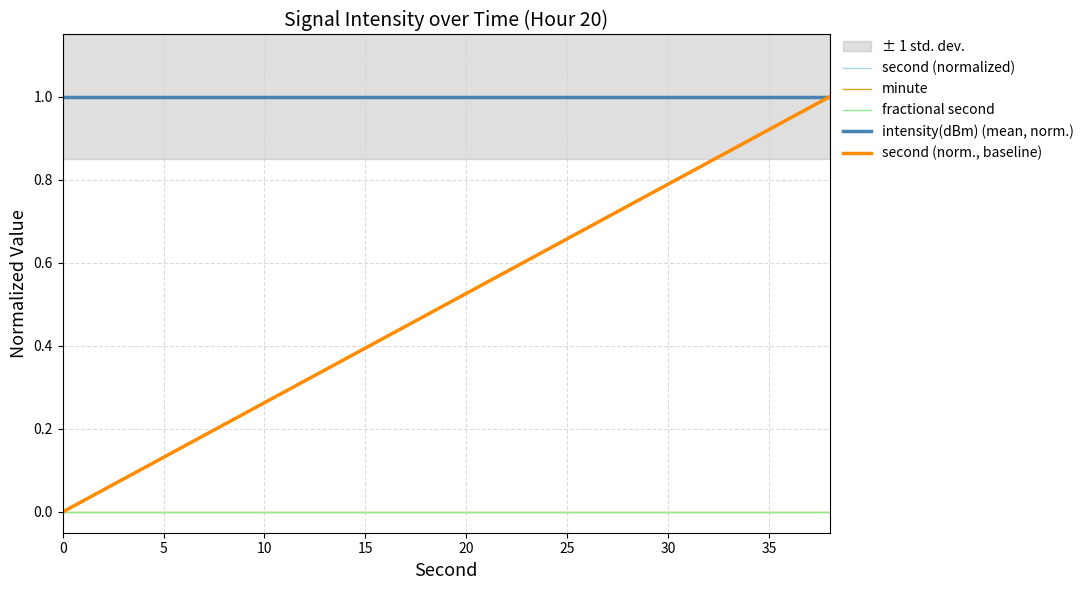

True or false: second (norm., baseline) and minute cross at least once.

False